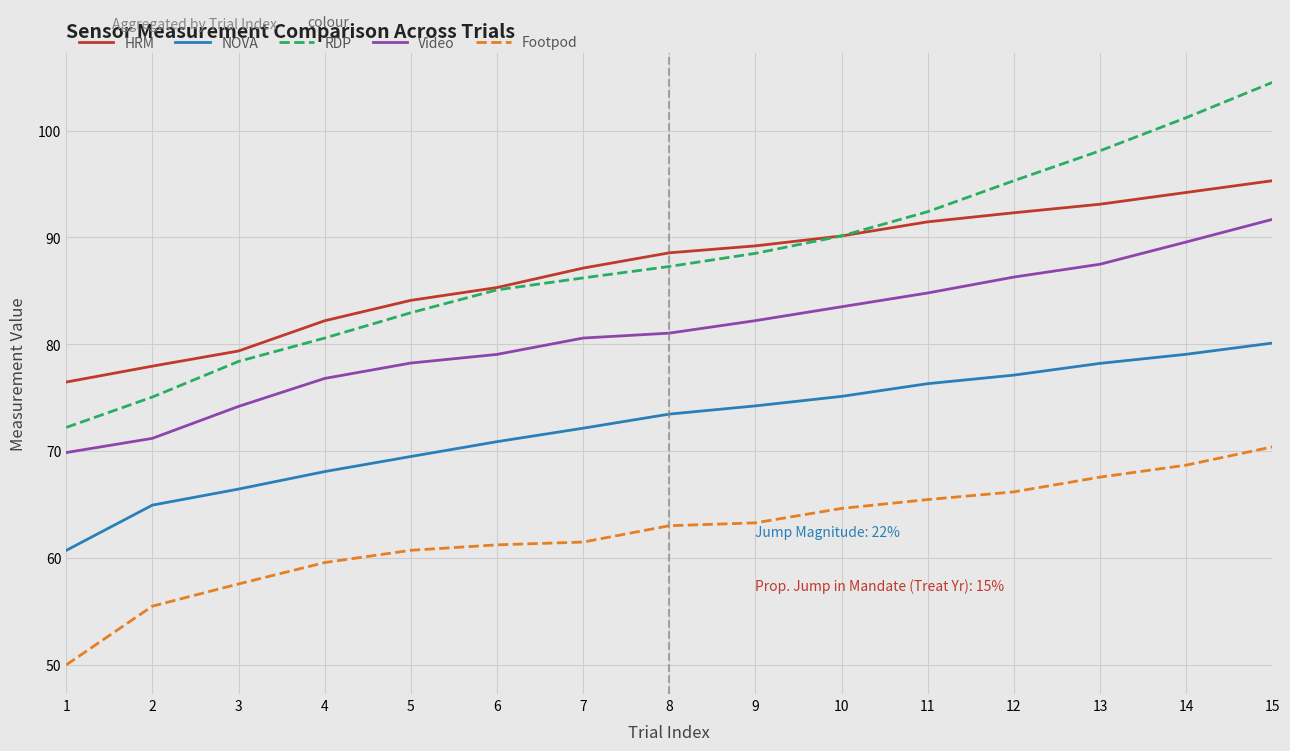

At which category is the sum across all series the highest?

15